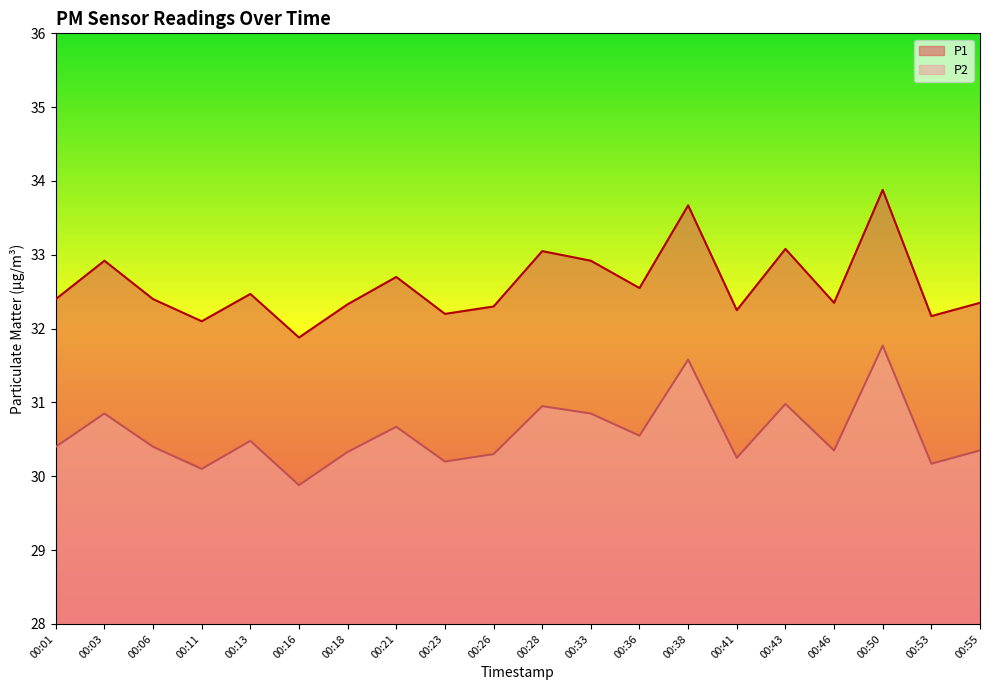

True or false: P1 and P2 cross at least once.

False